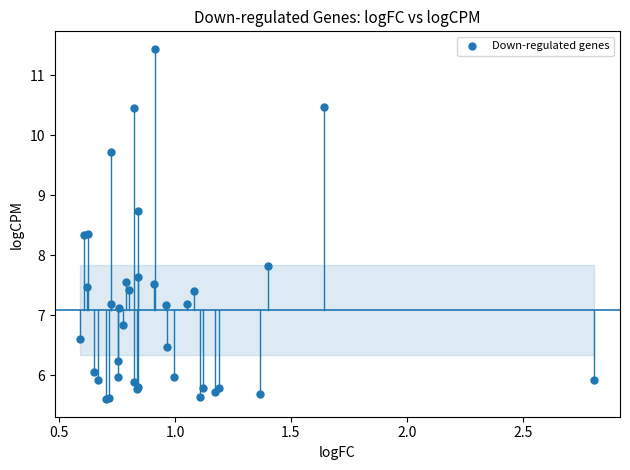

What Y value in the scatter plot is closest to 8?

7.8